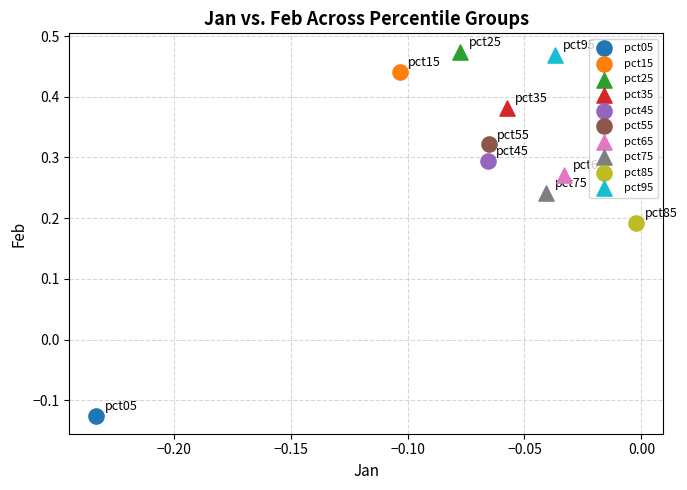

Which series reaches the maximum Y coordinate?

pct25